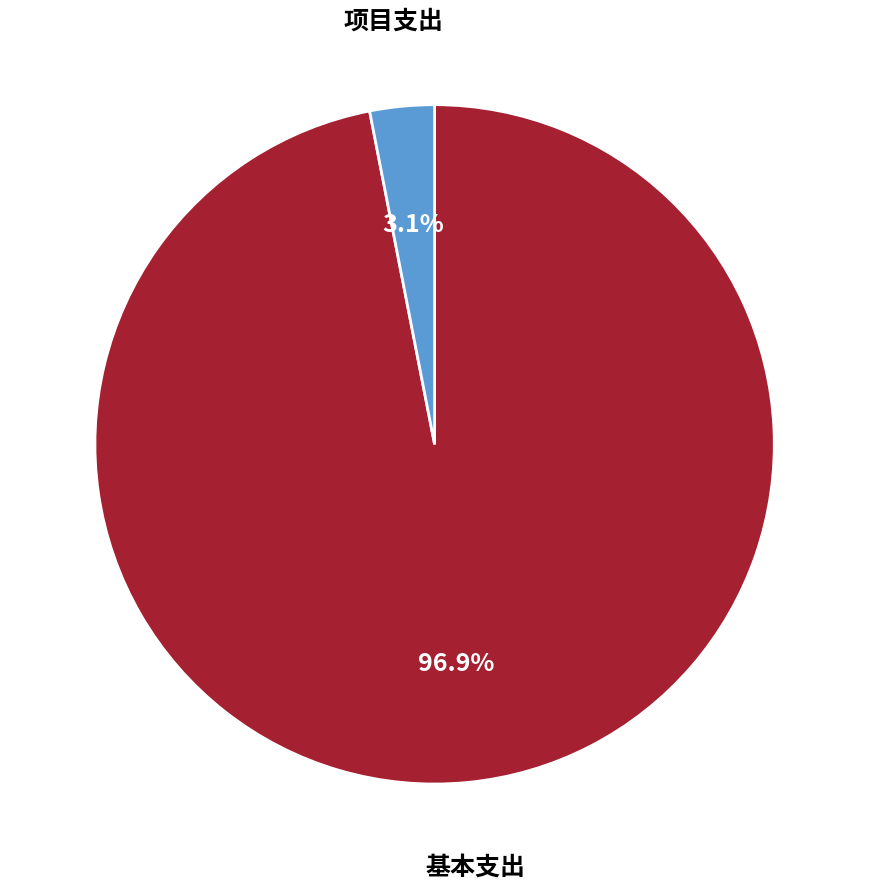

Is there any slice that represents more than half of the pie?

Yes